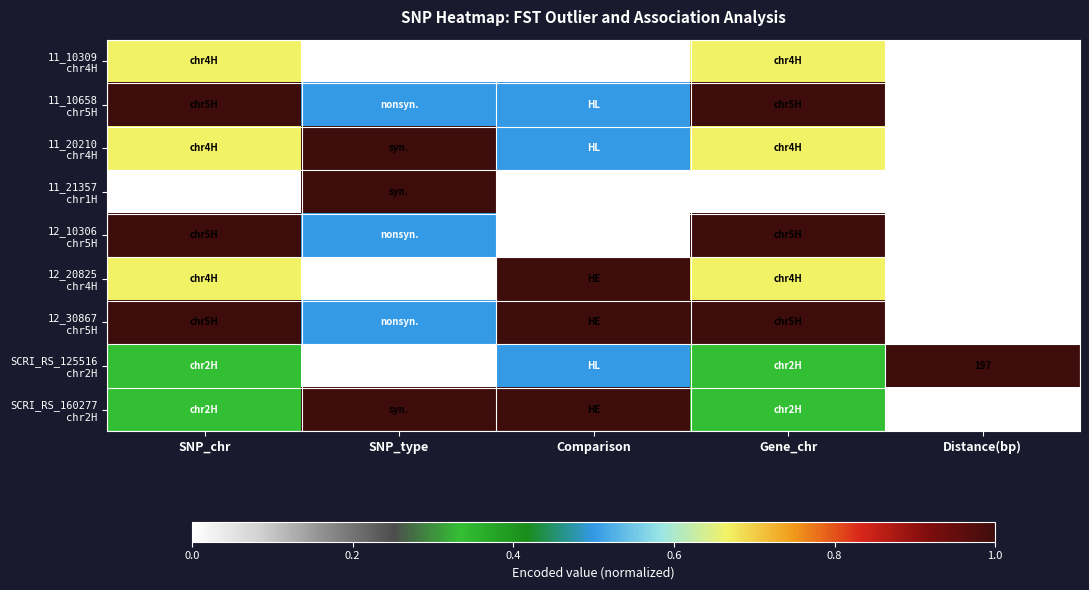

The value of 12_30867 chr5H at Gene_chr is 1.0. True or false?

True